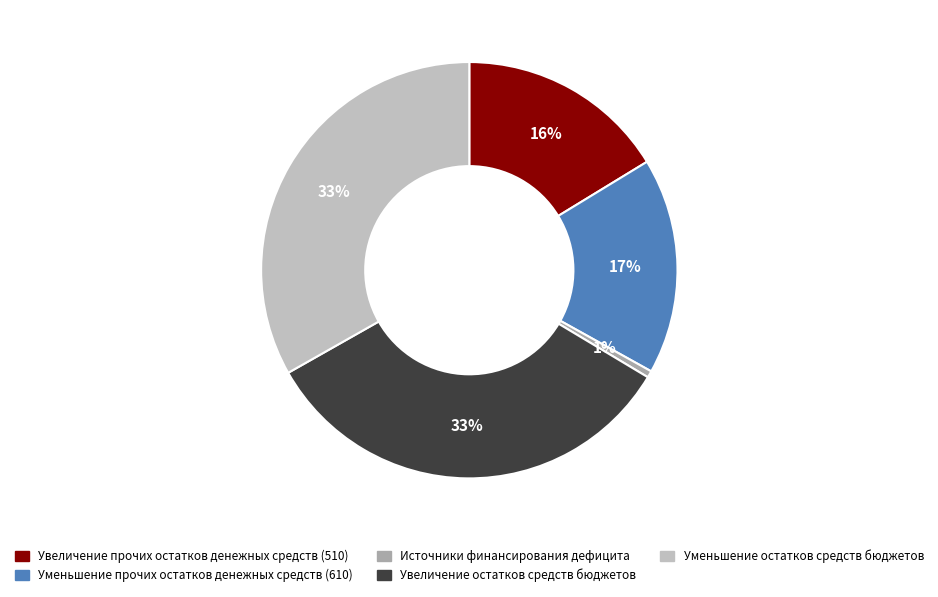

Is it true that Уменьшение прочих остатков денежных средств (610) is 9% of the pie?

False